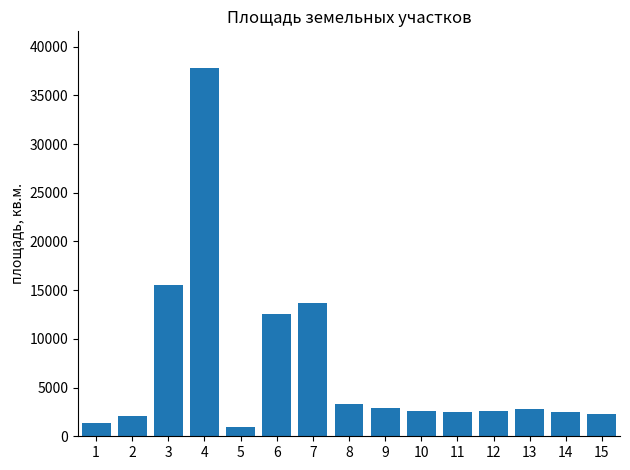

True or false: the data shows 993 at 5.

True